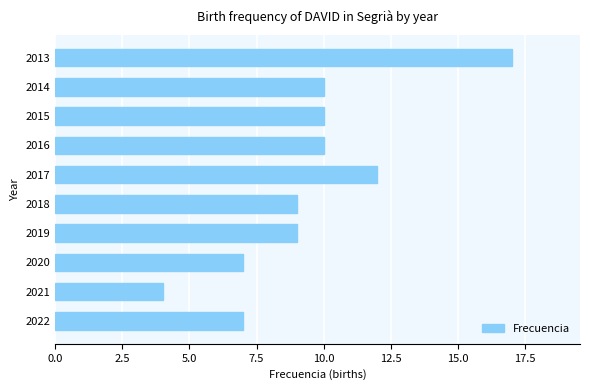

What is the change in value from 2018 to 2014?

+1